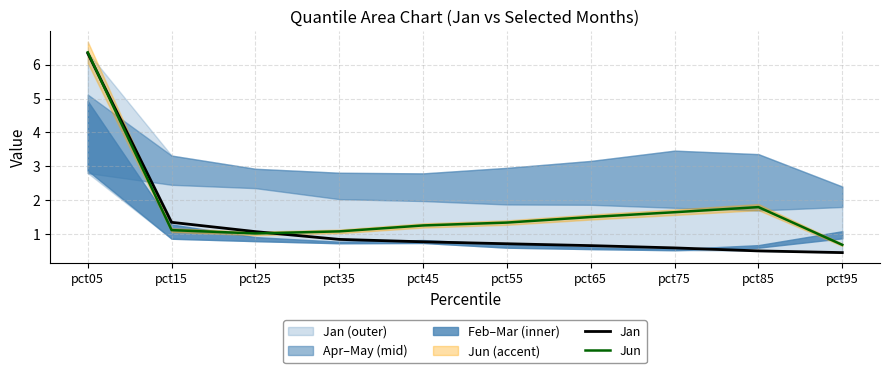

Where is the first local minimum for Jun?

pct25